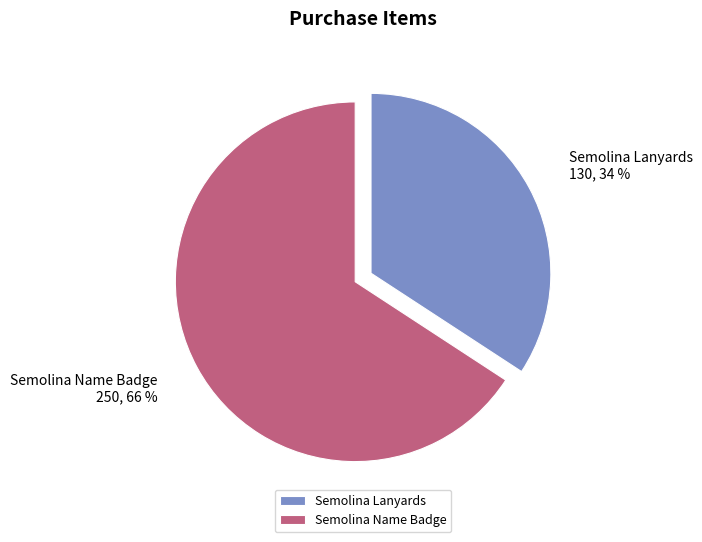

To the nearest percent, what portion does Semolina Lanyards represent?

34%